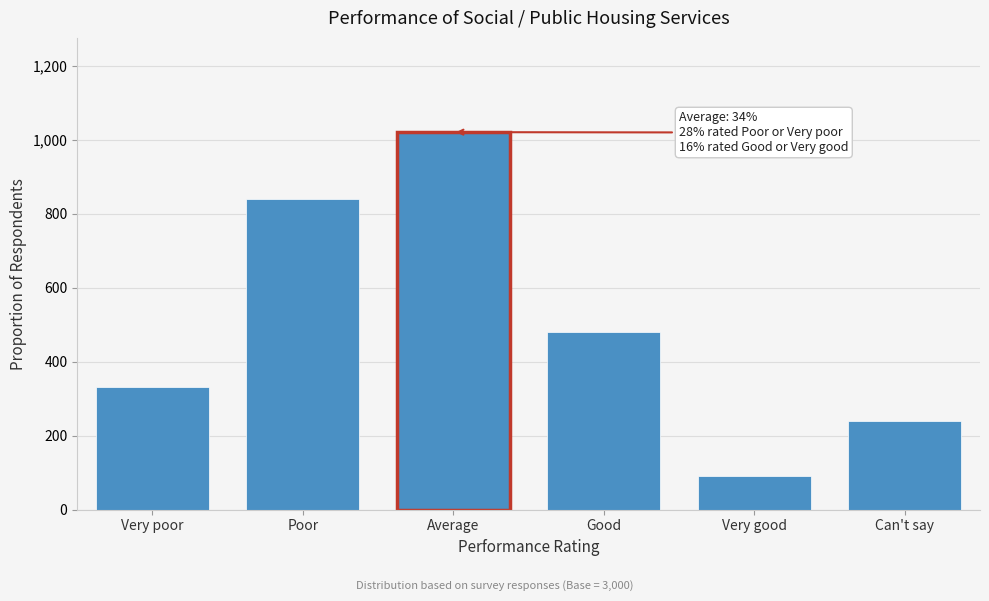

Reading right to left, transcribe all the data shown in this chart.

240.0	90.0	480.0	1020.0	840.0	330.0